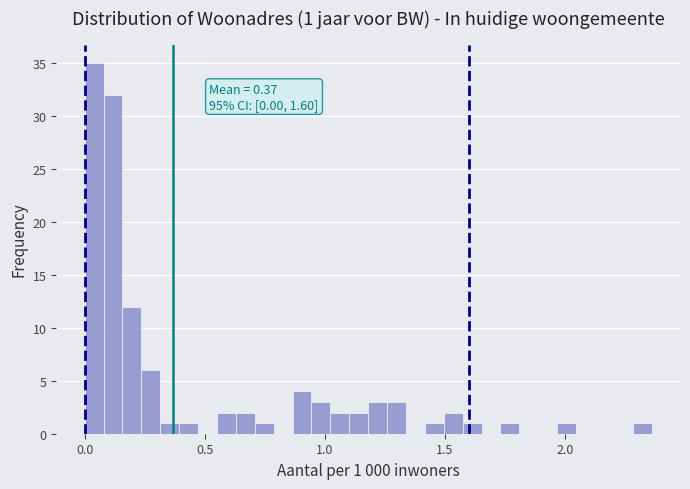

Around what value on the x-axis is the tallest bar? Give the approximate position of its centre, as read against the axis.

0.05